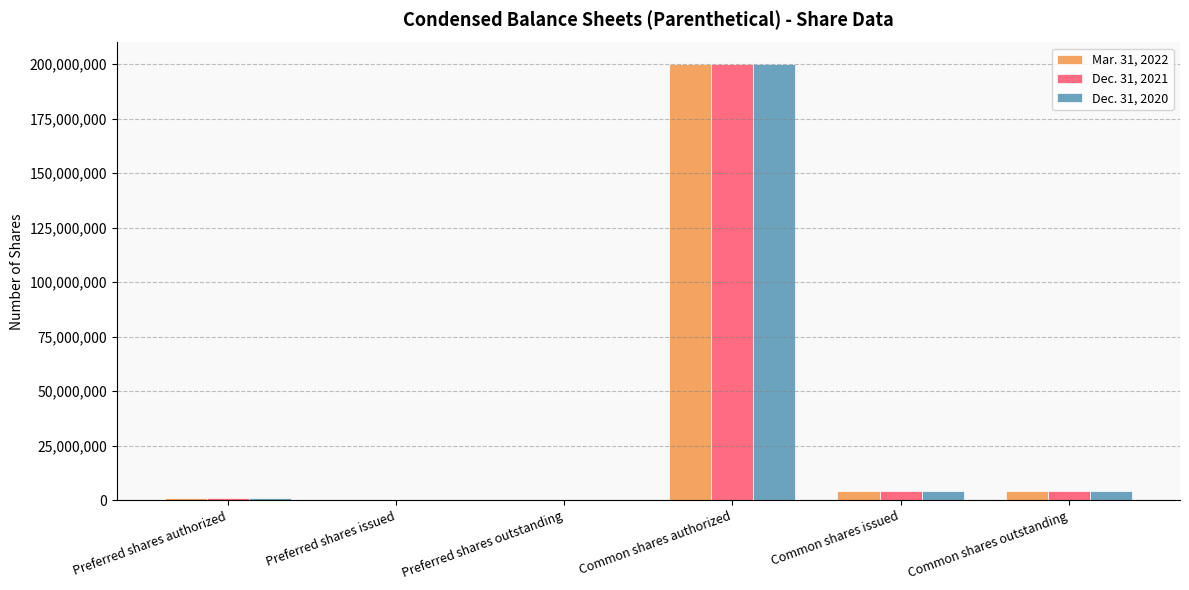

Is it true that Dec. 31, 2020 equals 0 at Preferred shares issued?

True